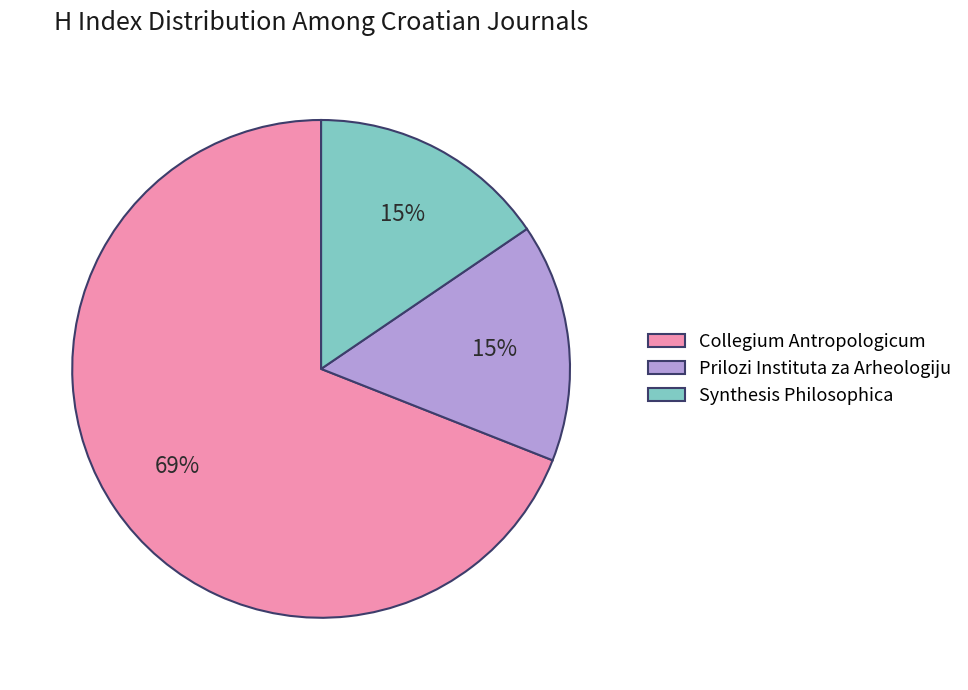

Count the number of slices in the pie.

3